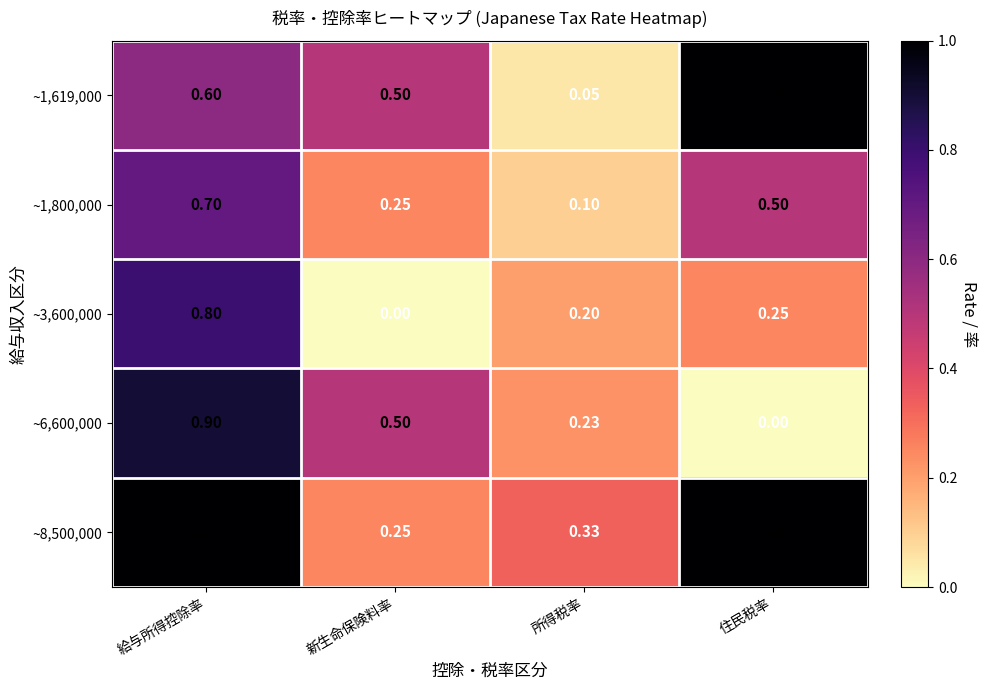

What is the total value across all series at 新生命保険料率?

1.5